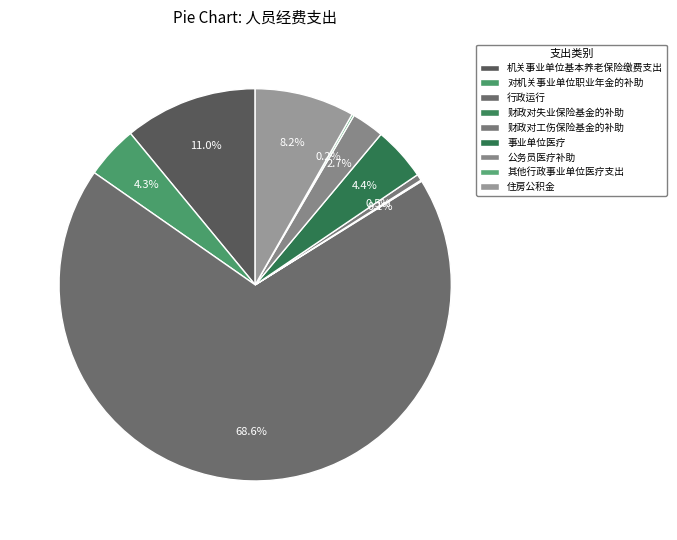

Does any single category account for the majority?

Yes